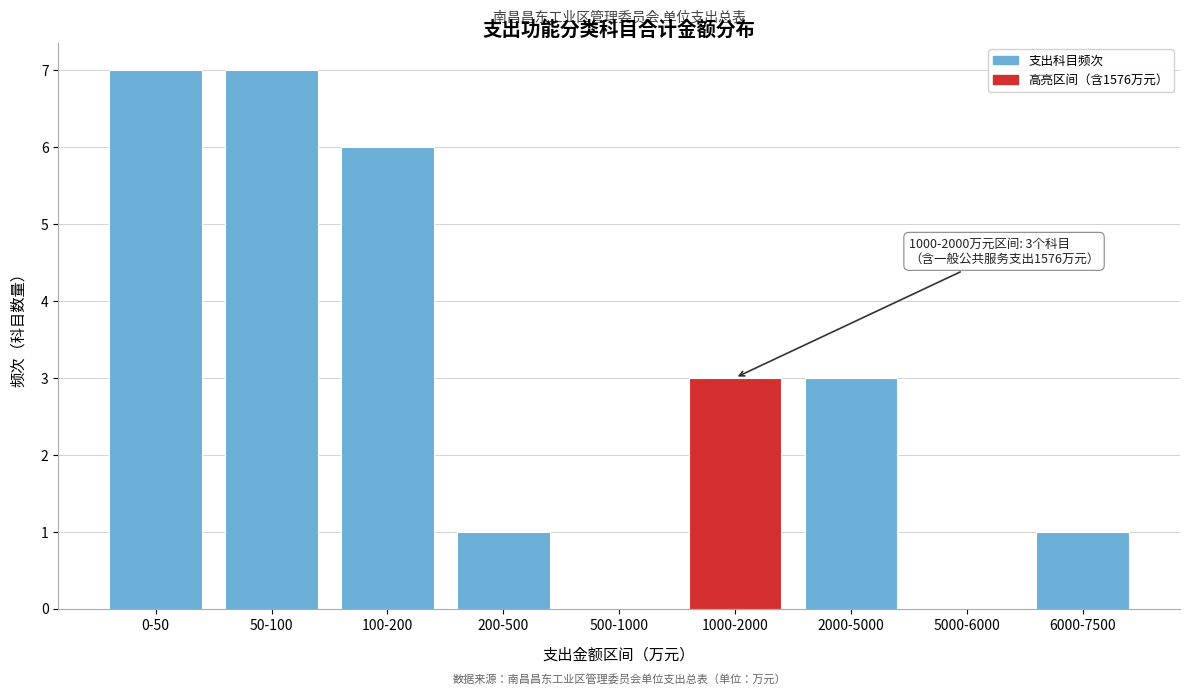

Reading left to right, extract all data points from this chart.

0-50=7	50-100=7	100-200=6	200-500=1	500-1000=0	1000-2000=3	2000-5000=3	5000-6000=0	6000-7500=1